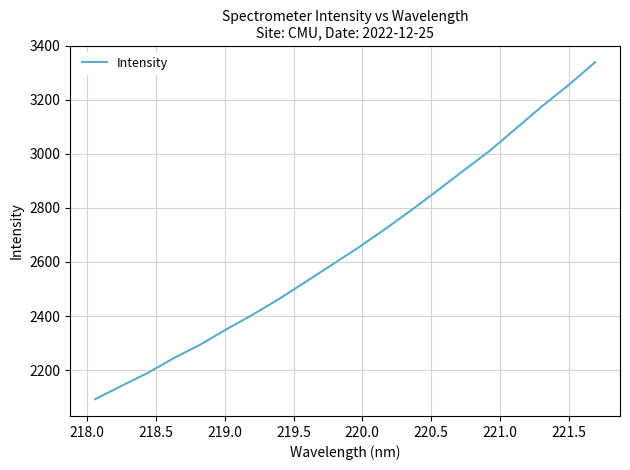

True or false: there are more than 2 points higher than both neighbors.

False